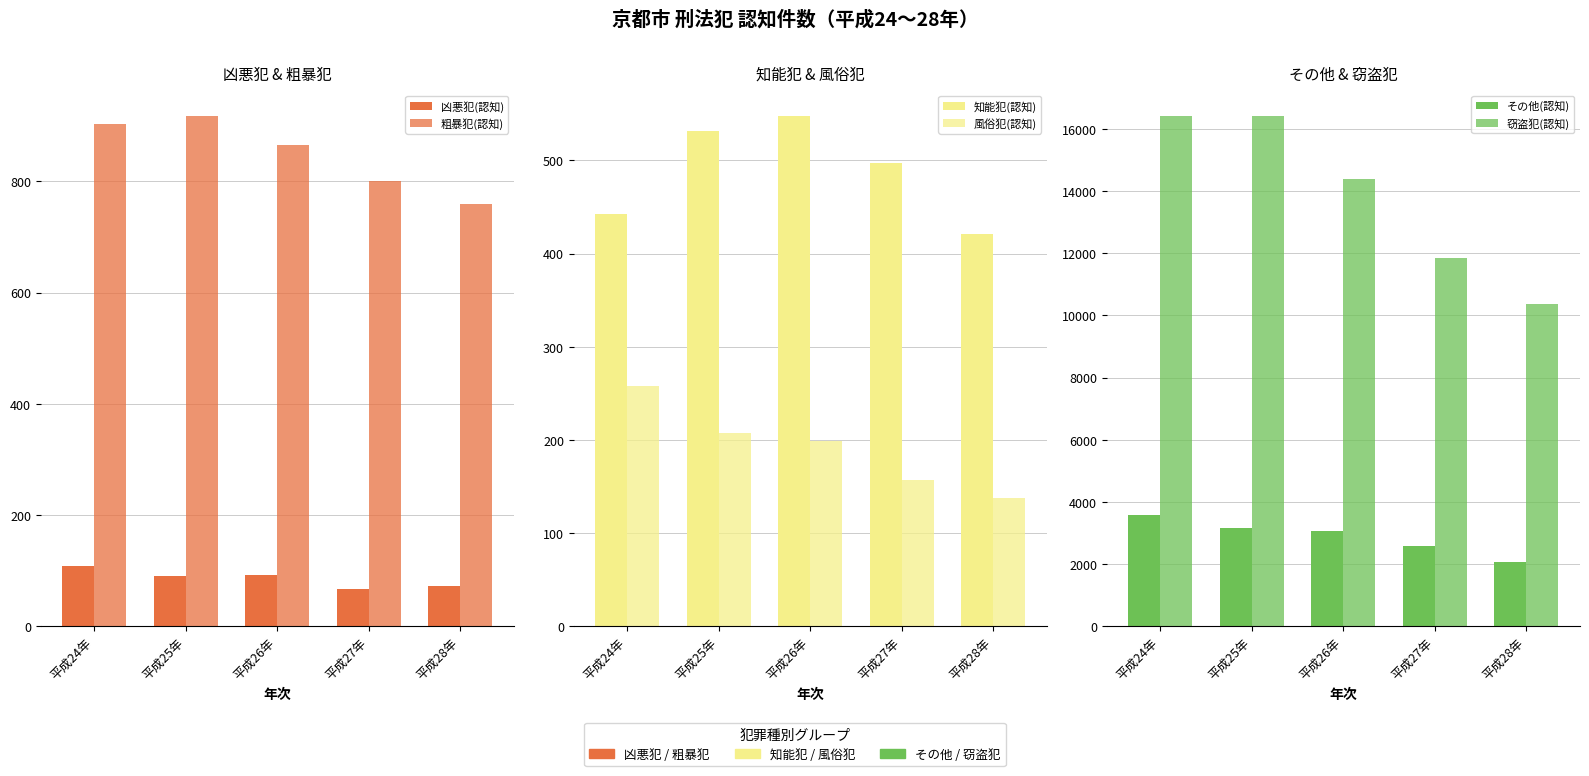

Are the bars horizontal?

No